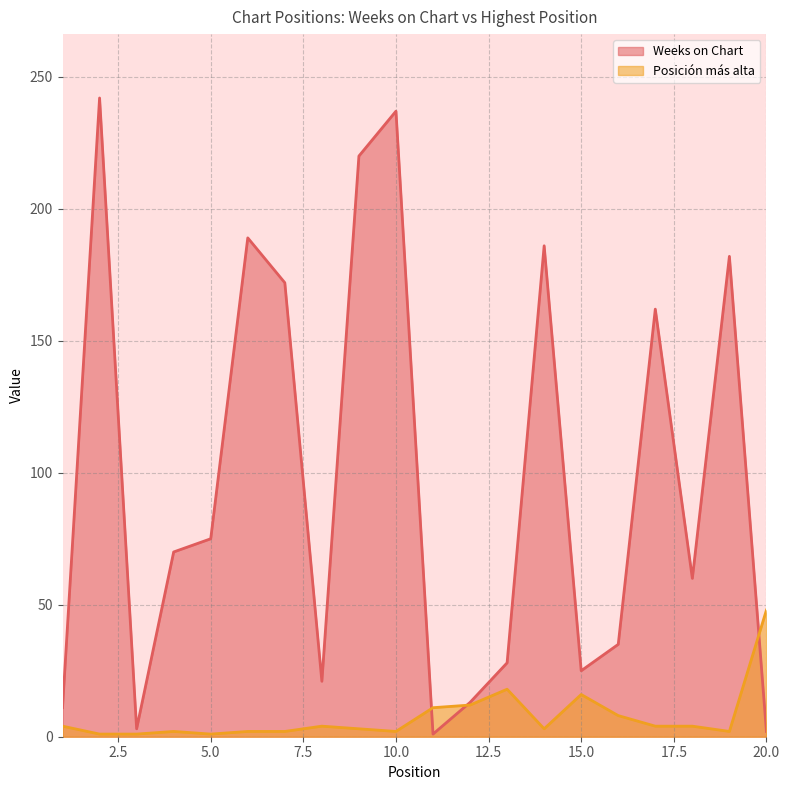

Is the value of Posición más alta at 18 greater than the value of Weeks on Chart at 7?

No